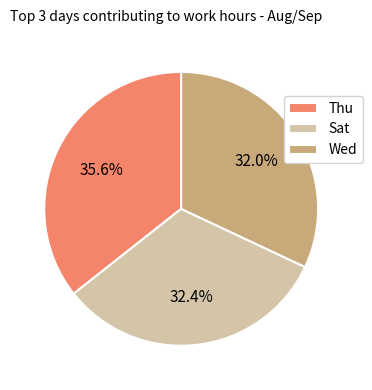

Is there any slice that represents more than half of the pie?

No